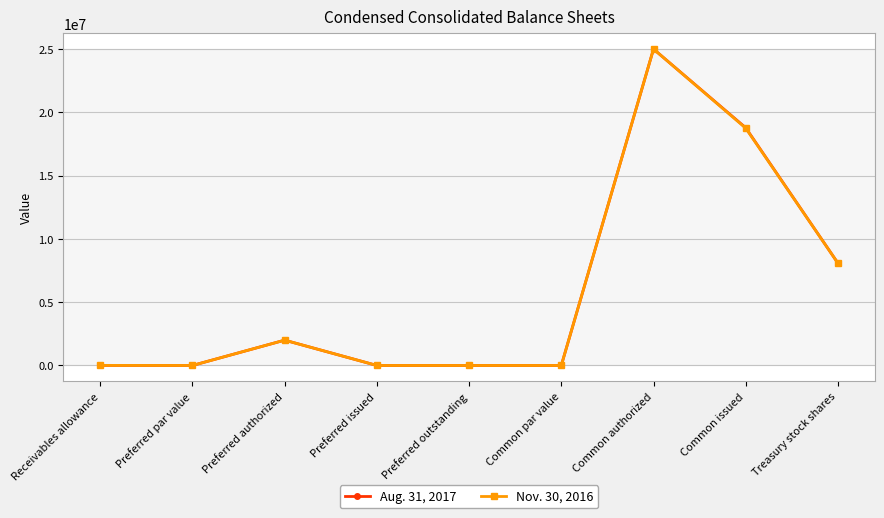

True or false: Aug. 31, 2017 has a value of 0 at Preferred issued.

True